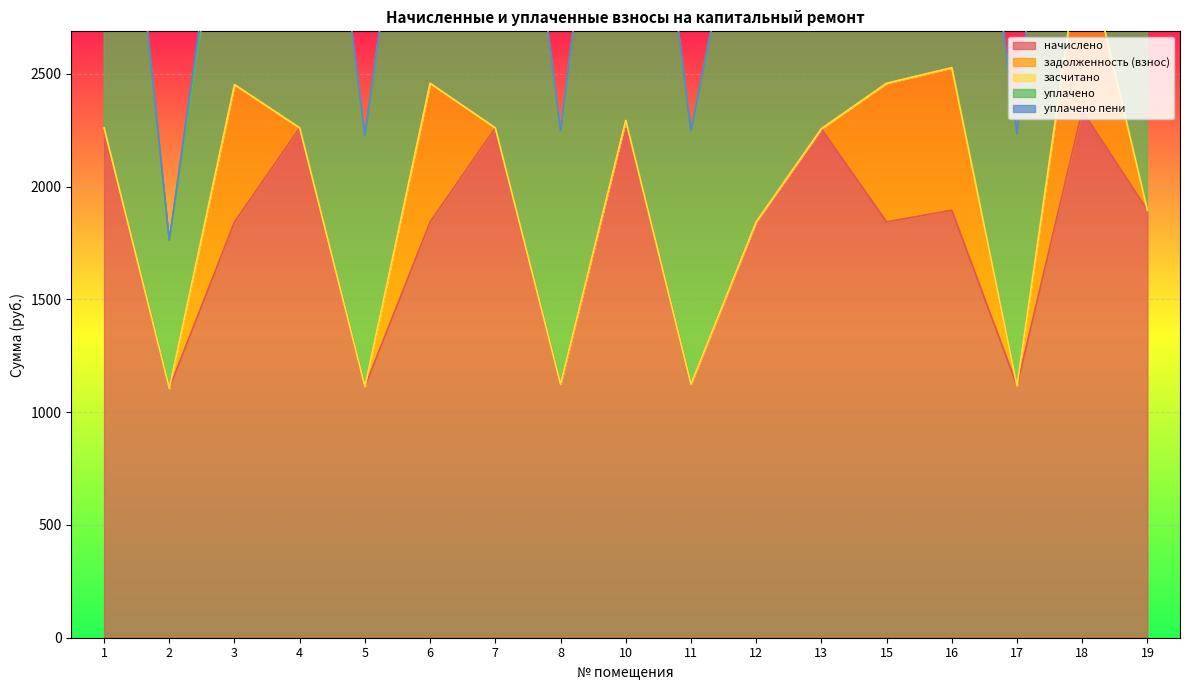

How many series are shown in this chart?

5